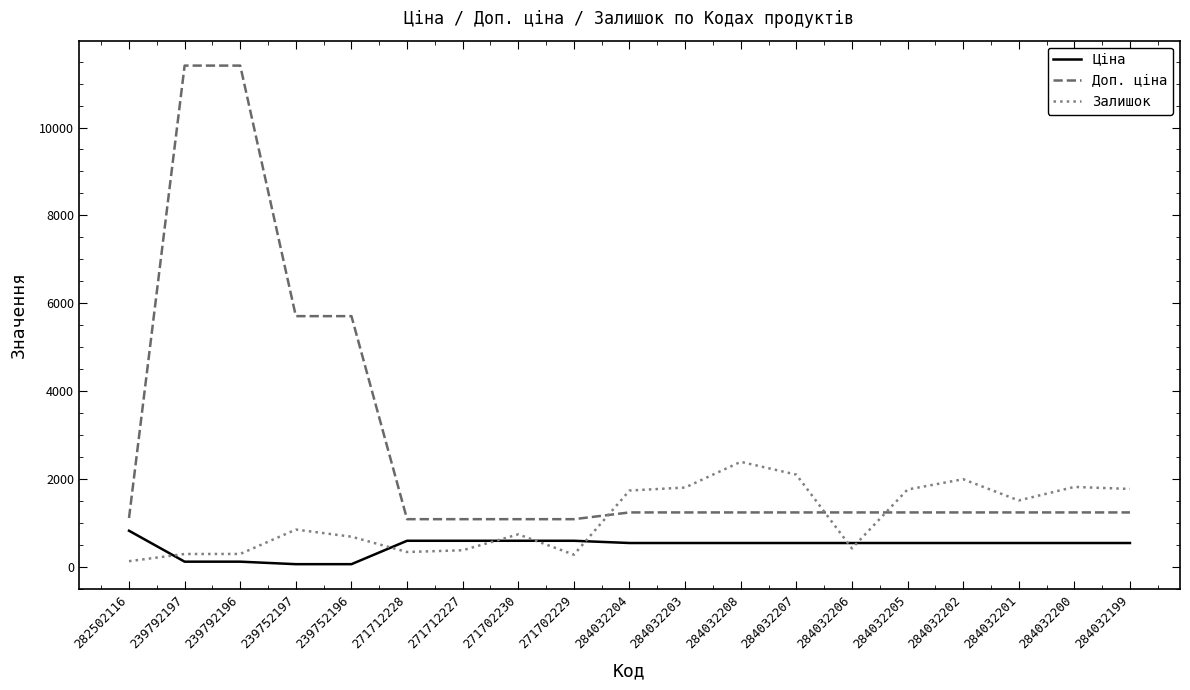

Which series has the largest range (max minus min)?

Доп. ціна